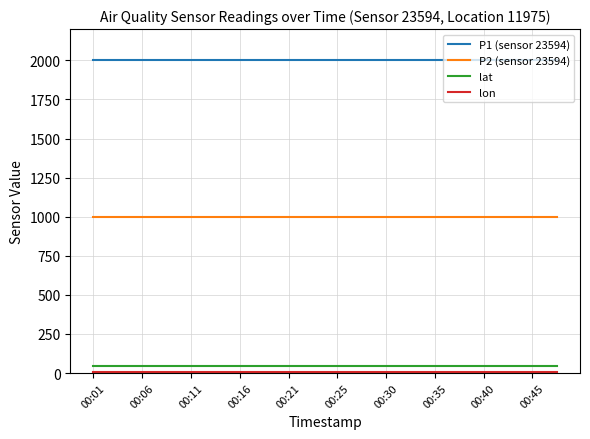

True or false: P2 (sensor 23594) and P1 (sensor 23594) intersect in this chart.

False